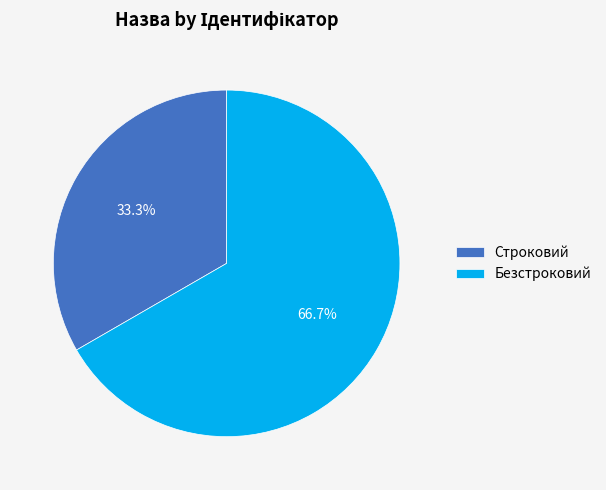

Rank the categories by value from highest to lowest.

Безстроковий, Строковий